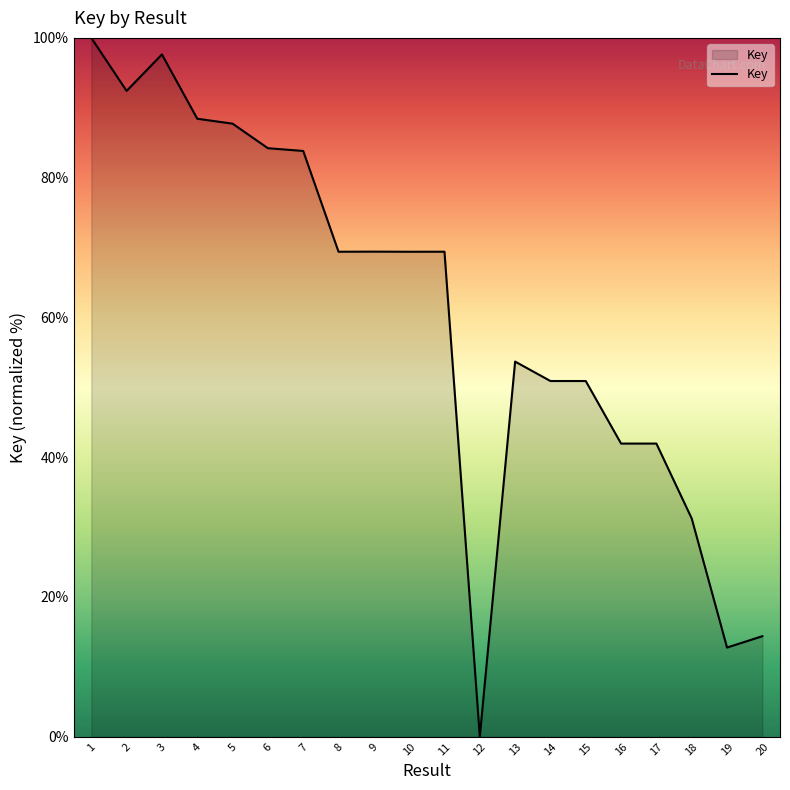

The value at 3 is 97.6. True or false?

True